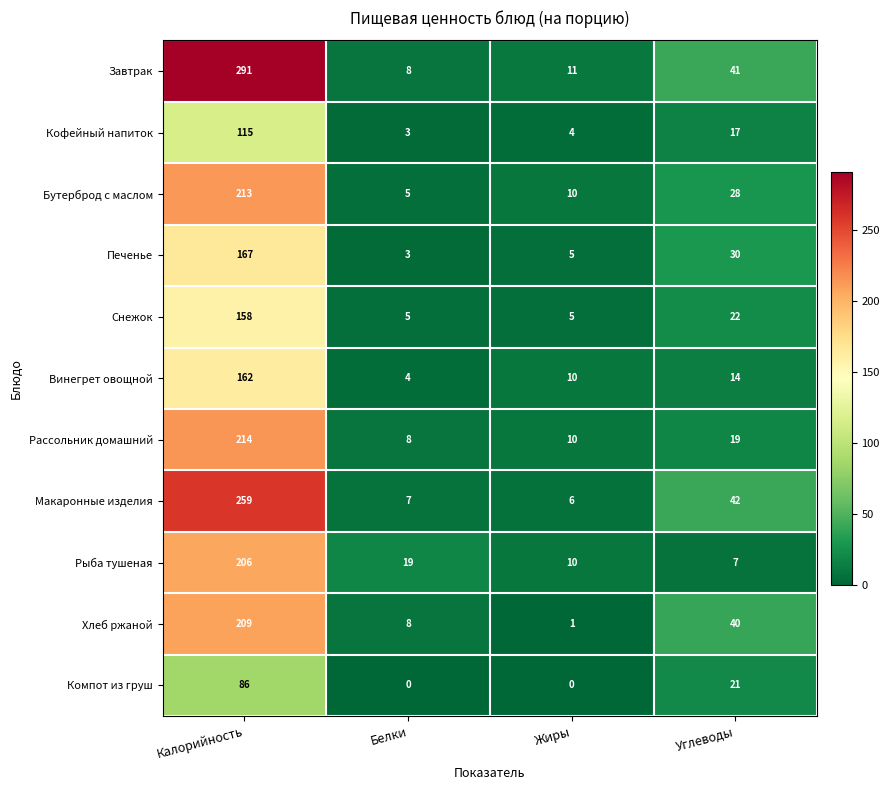

What is the difference between the second highest and minimum values in the Компот из груш series?

21